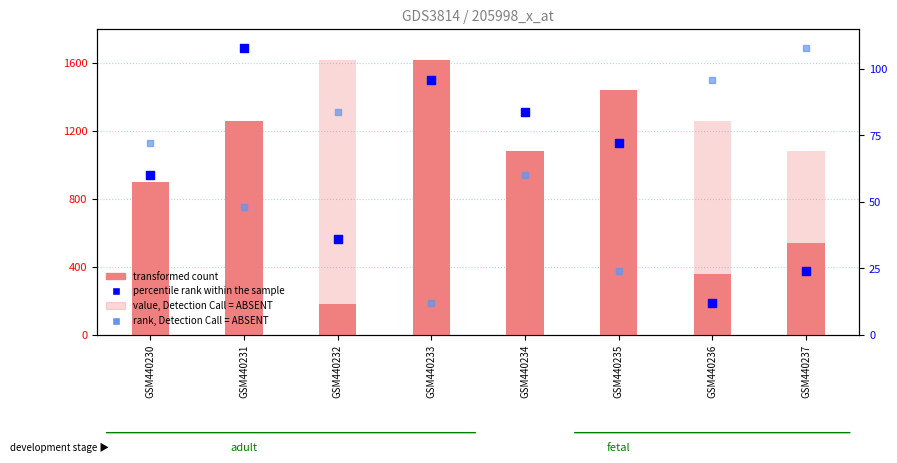

At how many categories does at least one series exceed 1601?

2